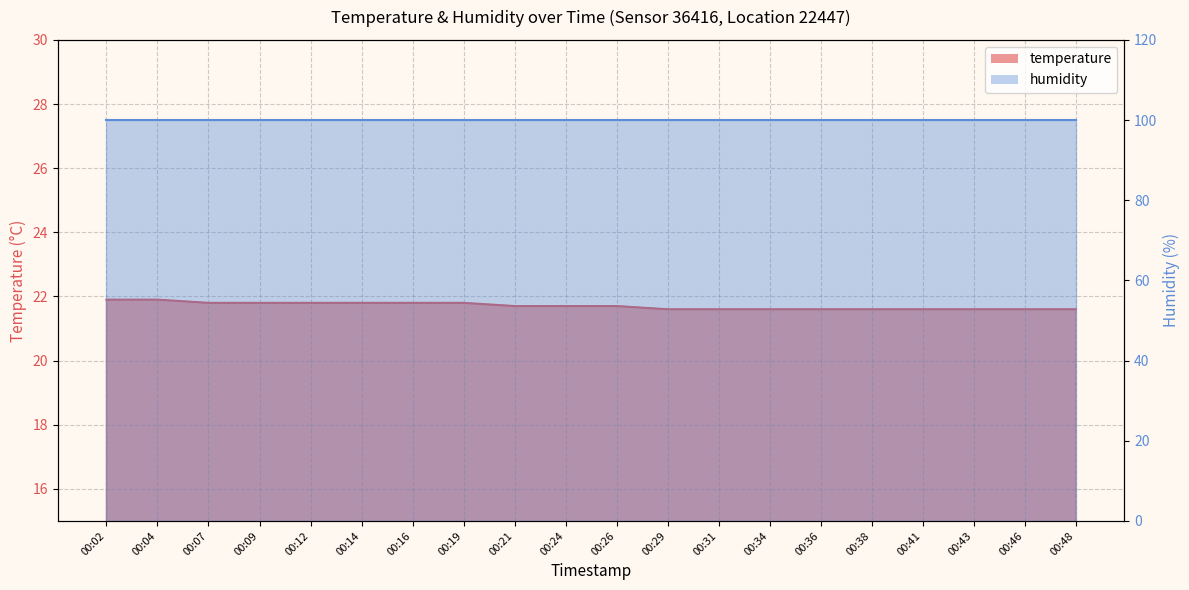

Reading right to left, extract all data points from this chart.

21.6	21.6	21.6	21.6	21.6	21.6	21.6	21.6	21.6	21.7	21.7	21.7	21.8	21.8	21.8	21.8	21.8	21.8	21.9	21.9